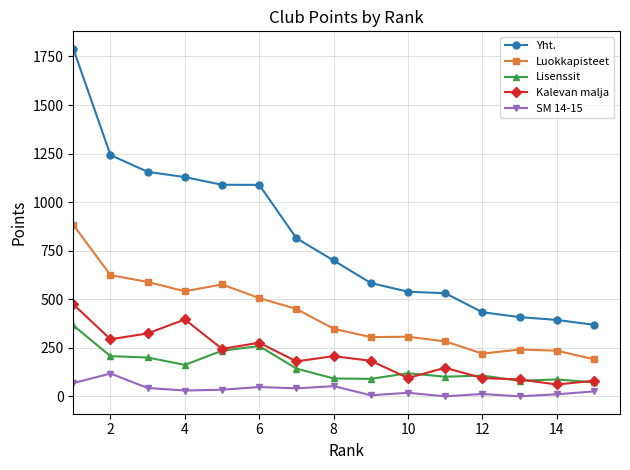

What is the value of the Yht. point at the 1st from the left?

1790.0